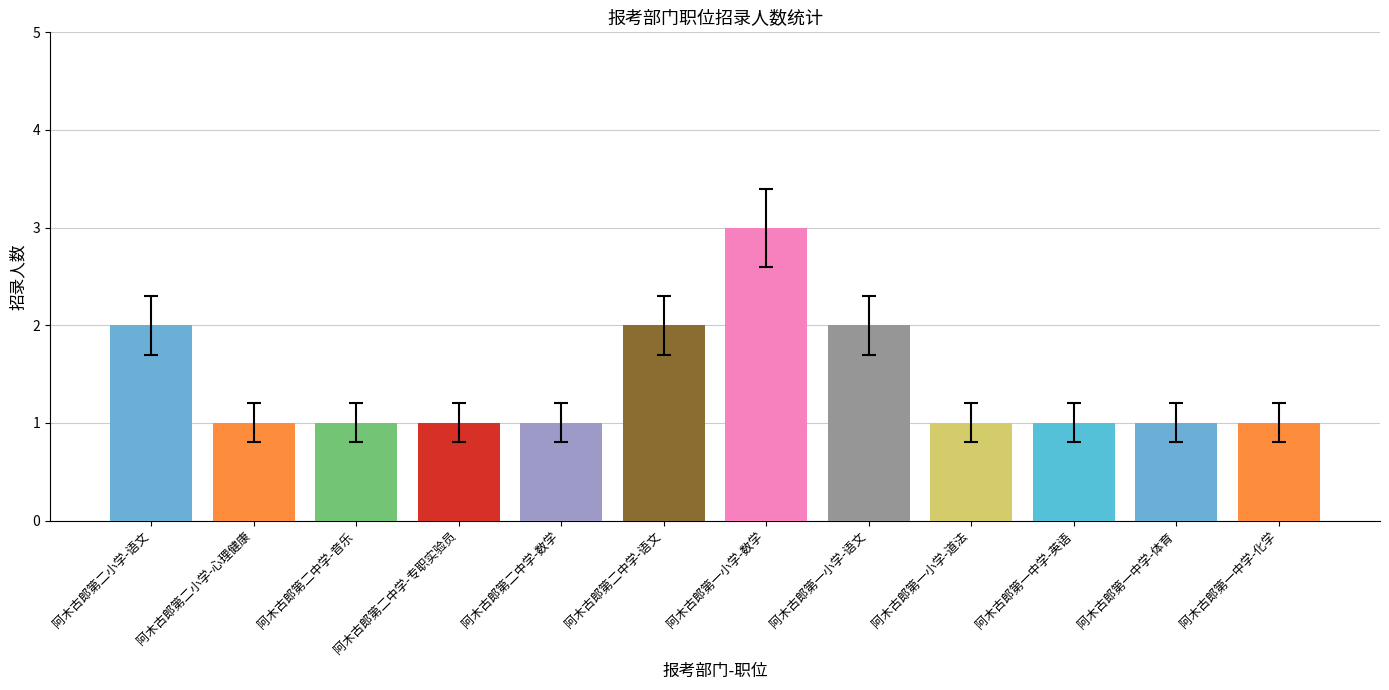

Reading left to right, list all the values displayed in this chart.

阿木古郎第二小学-语文=2	阿木古郎第二小学-心理健康=1	阿木古郎第二中学-音乐=1	阿木古郎第二中学-专职实验员=1	阿木古郎第二中学-数学=1	阿木古郎第二中学-语文=2	阿木古郎第一小学-数学=3	阿木古郎第一小学-语文=2	阿木古郎第一小学-道法=1	阿木古郎第一中学-英语=1	阿木古郎第一中学-体育=1	阿木古郎第一中学-化学=1